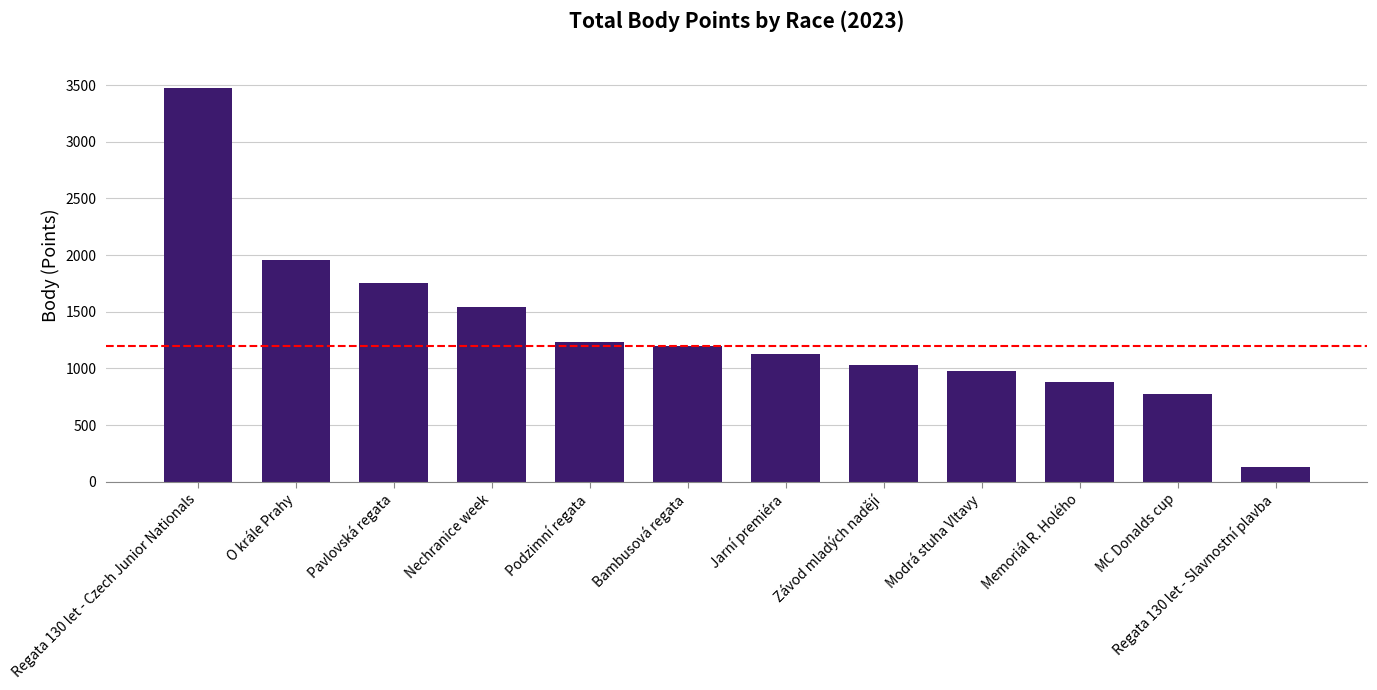

What is the difference between the second highest and minimum values?

1829